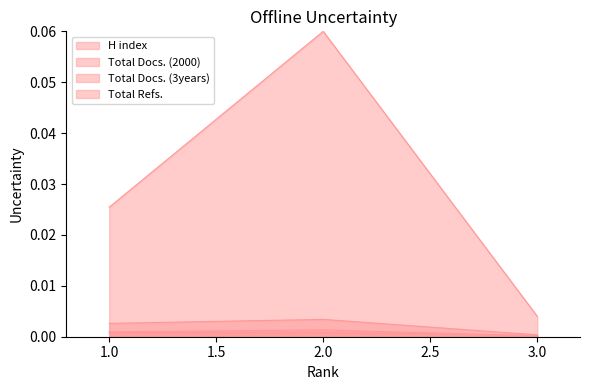

Reading right to left, extract all data points from this chart.

H index: 3=0.0	2=0.0	1=0.0
Total Docs. (2000): 3=0.0	2=0.0	1=0.0
Total Docs. (3years): 3=0.0	2=0.0	1=0.0
Total Refs.: 3=0.0	2=0.1	1=0.0